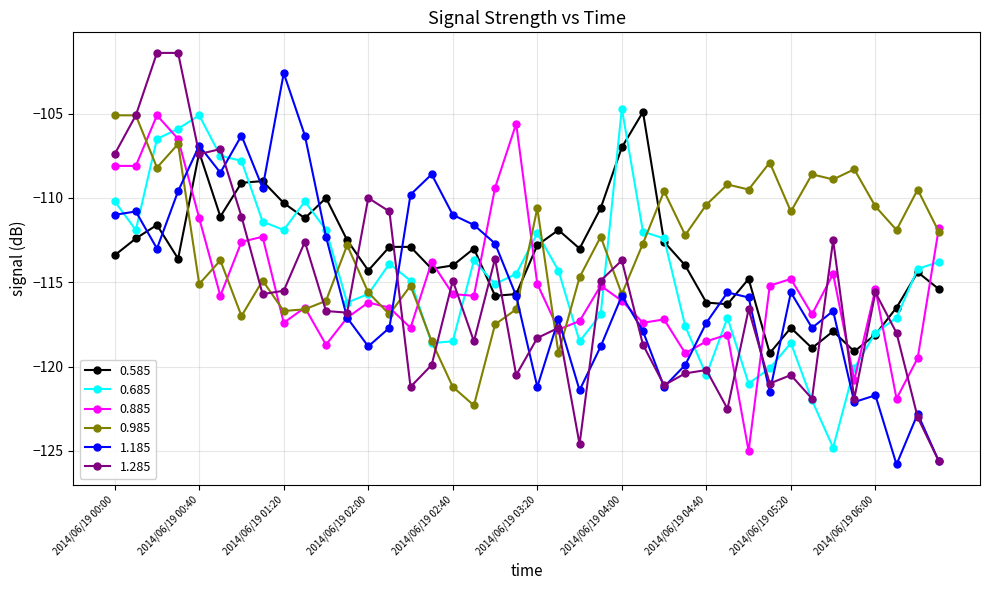

True or false: 0.885 has more than 2 interior local peaks.

True